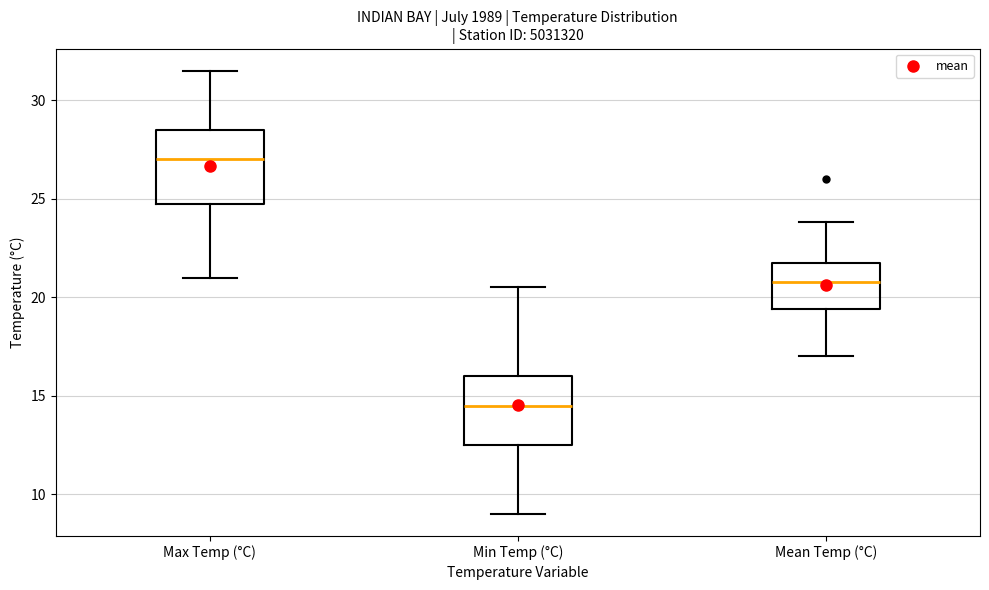

Reading left to right, read every box against the y-axis: the position of its median line, the range the box covers, and the ends of its whiskers. The values are not printed on the chart, so give them approximately, as read against the axis.

Max Temp (°C): median 27.0, box 25.0 to 28.5, whiskers 21.0 to 31.5
Min Temp (°C): median 14.5, box 12.5 to 16.0, whiskers 9.0 to 20.5
Mean Temp (°C): median 21.0, box 19.5 to 22.0, whiskers 17.0 to 24.0